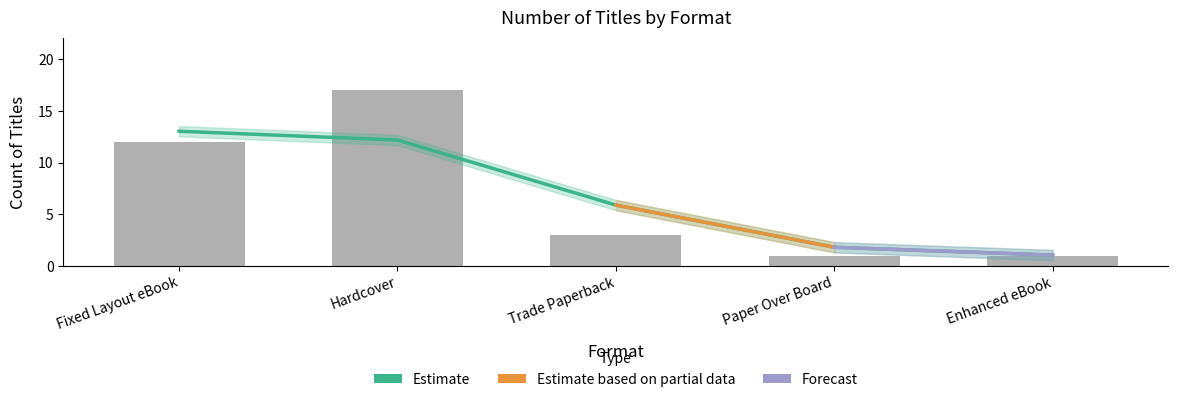

What is the sum of the values at Enhanced eBook and Trade Paperback?

4